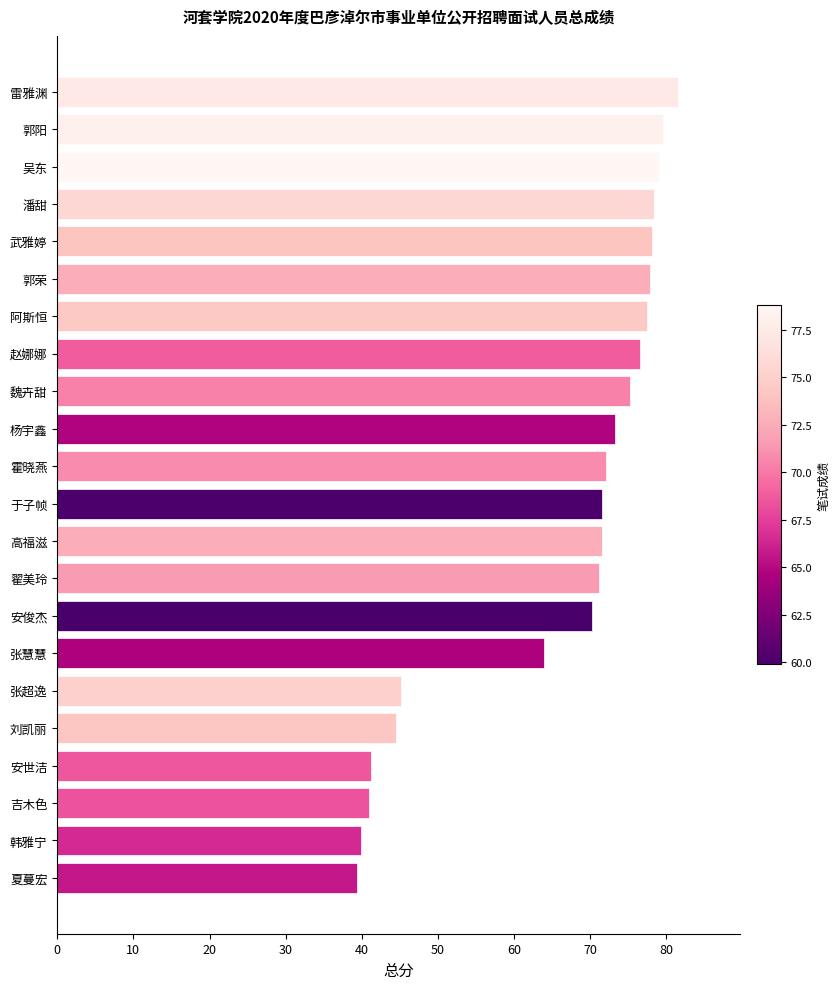

What is the difference between the maximum and minimum values?

42.1